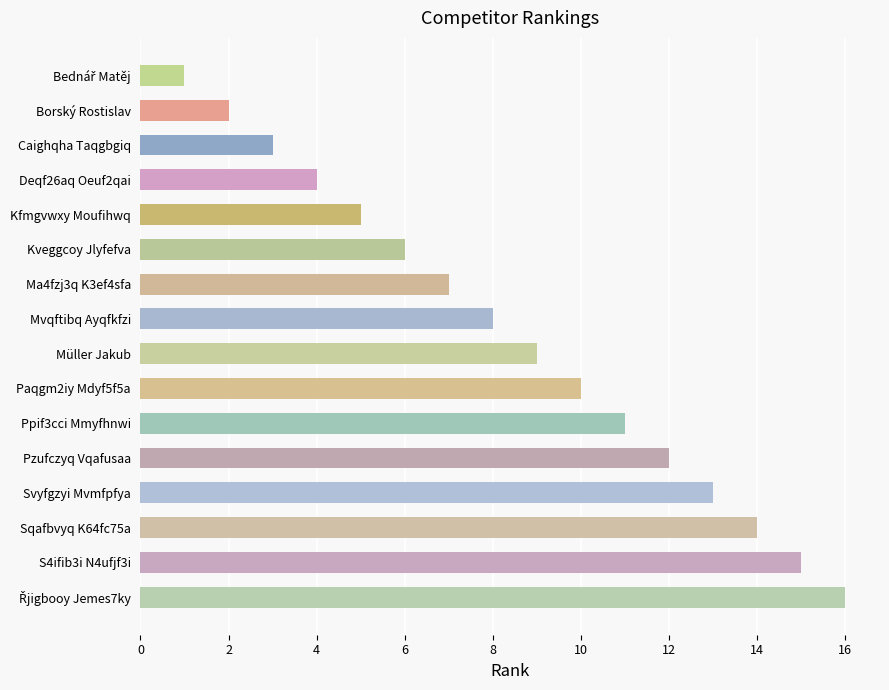

What is the greatest value displayed?

16